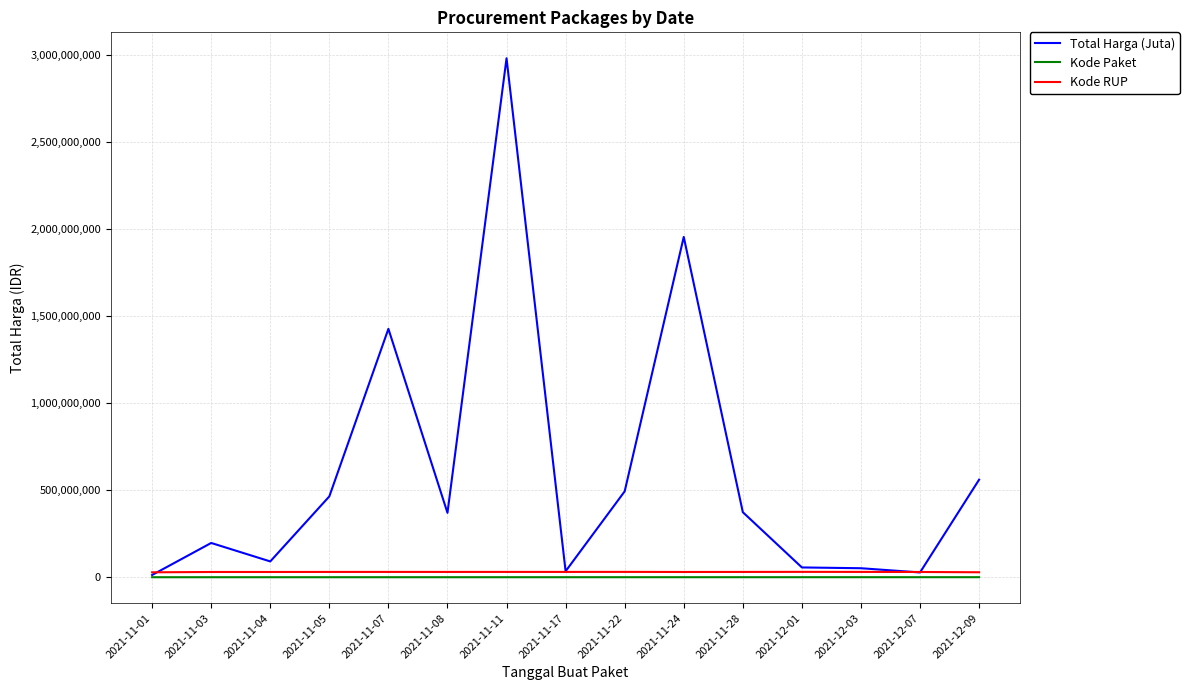

What is the difference between the Total Harga (Juta) values at 2021-12-01 and 2021-11-24?

1897307100